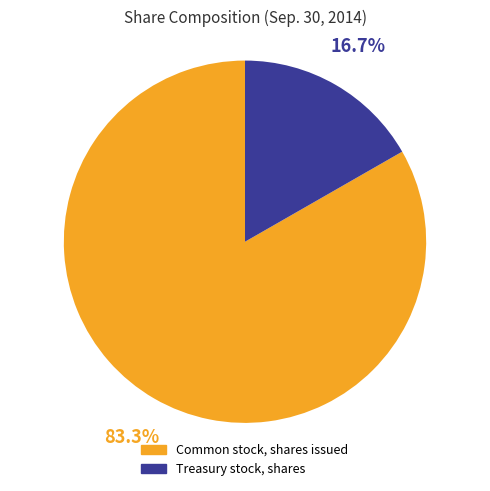

Do Treasury stock, shares and Common stock, shares issued together represent more than half of the pie?

Yes